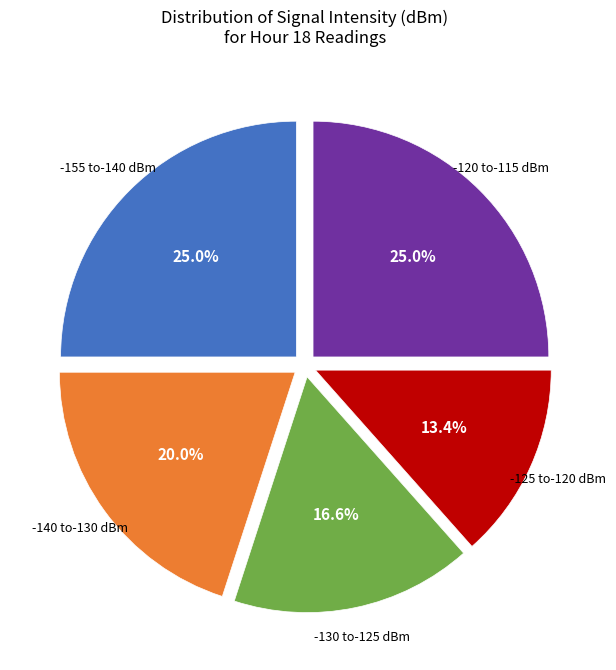

Is there any slice that represents more than half of the pie?

No